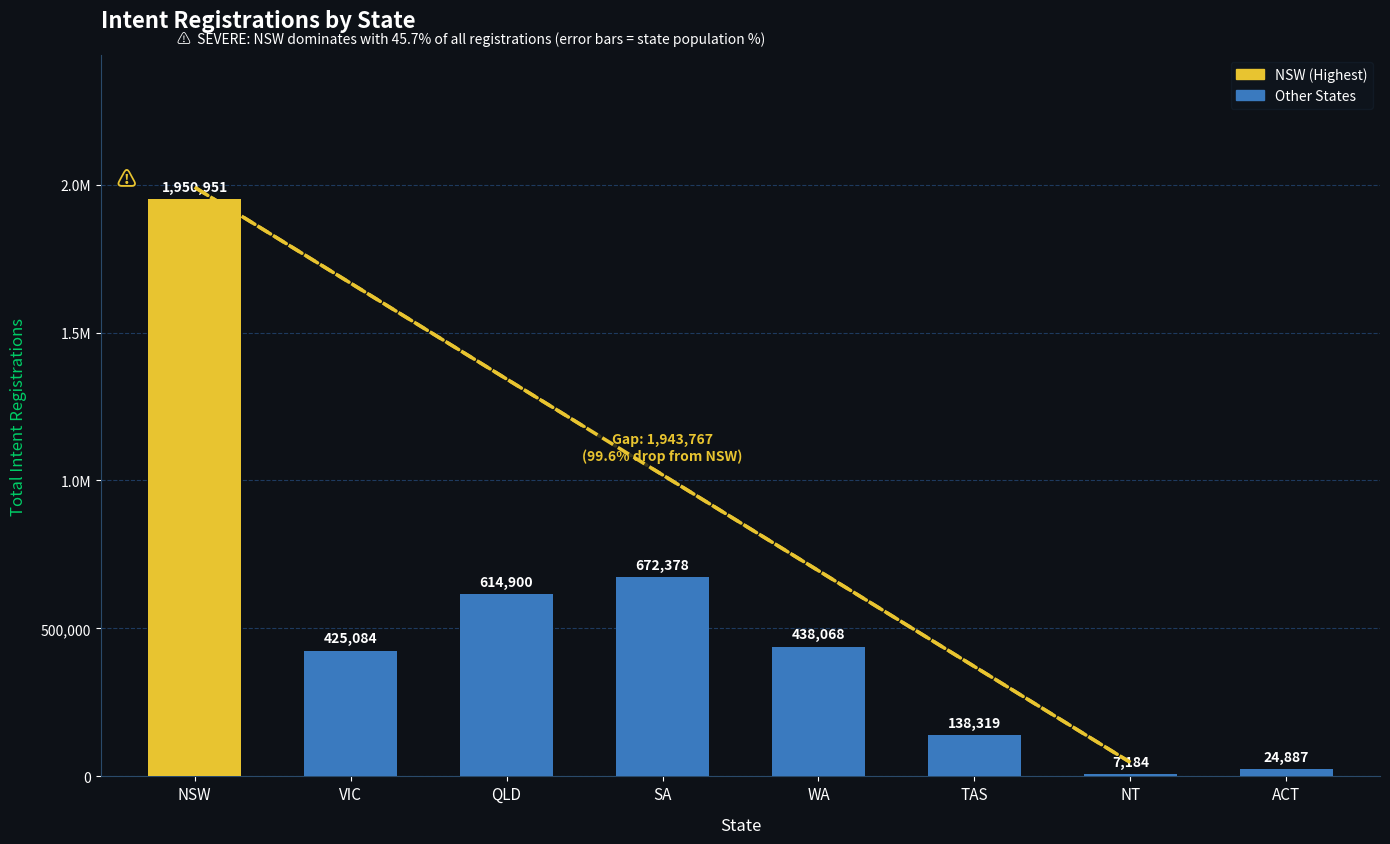

The value at ACT is 24887. True or false?

True